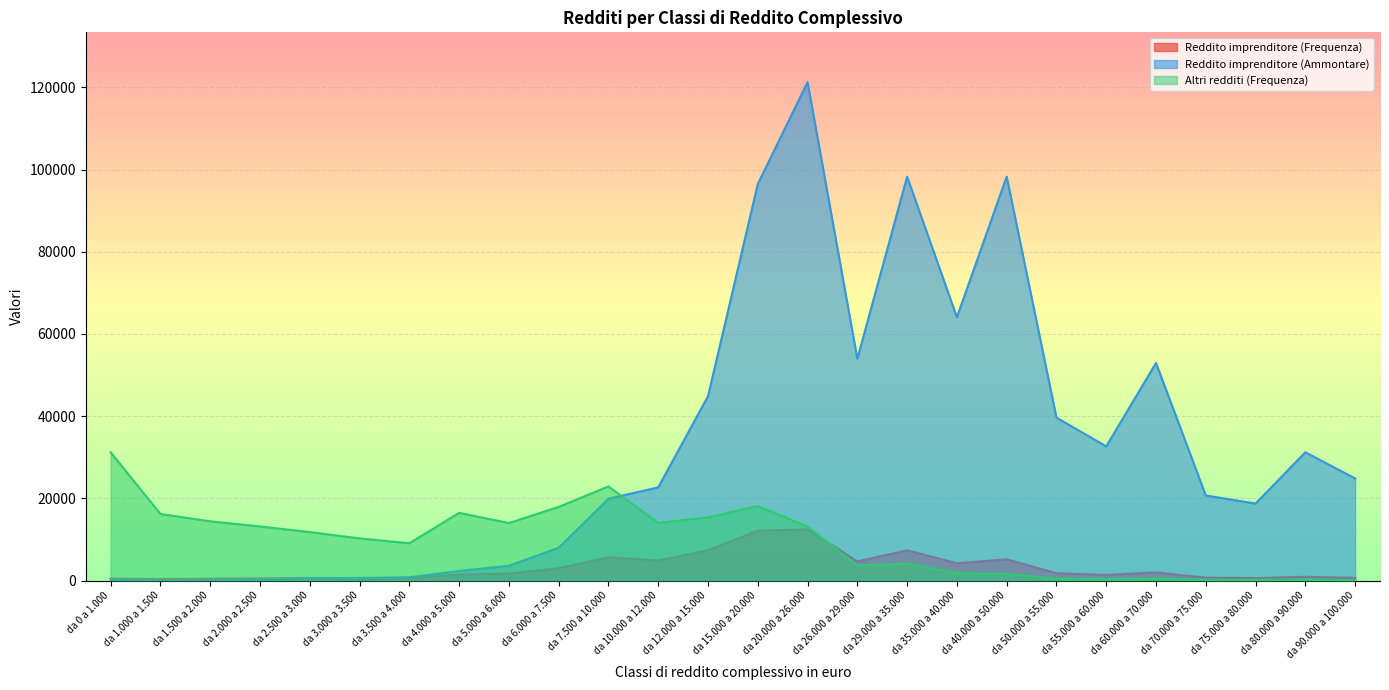

Where does the Reddito imprenditore (Frequenza) series first go above 1715?

da 6.000 a 7.500